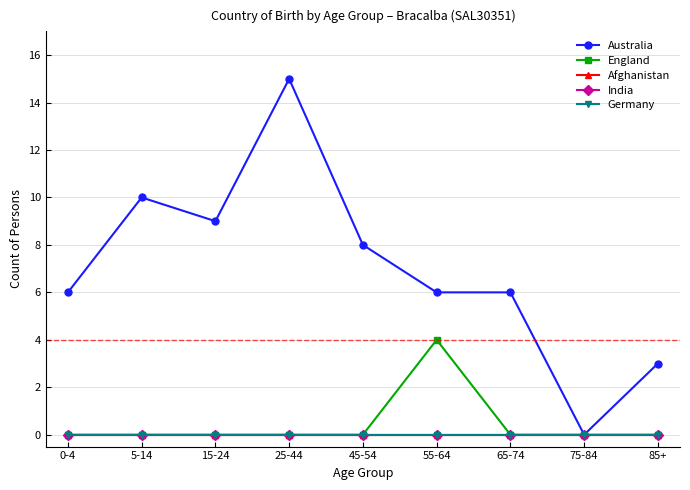

Is this an area chart (filled region under the line)?

No